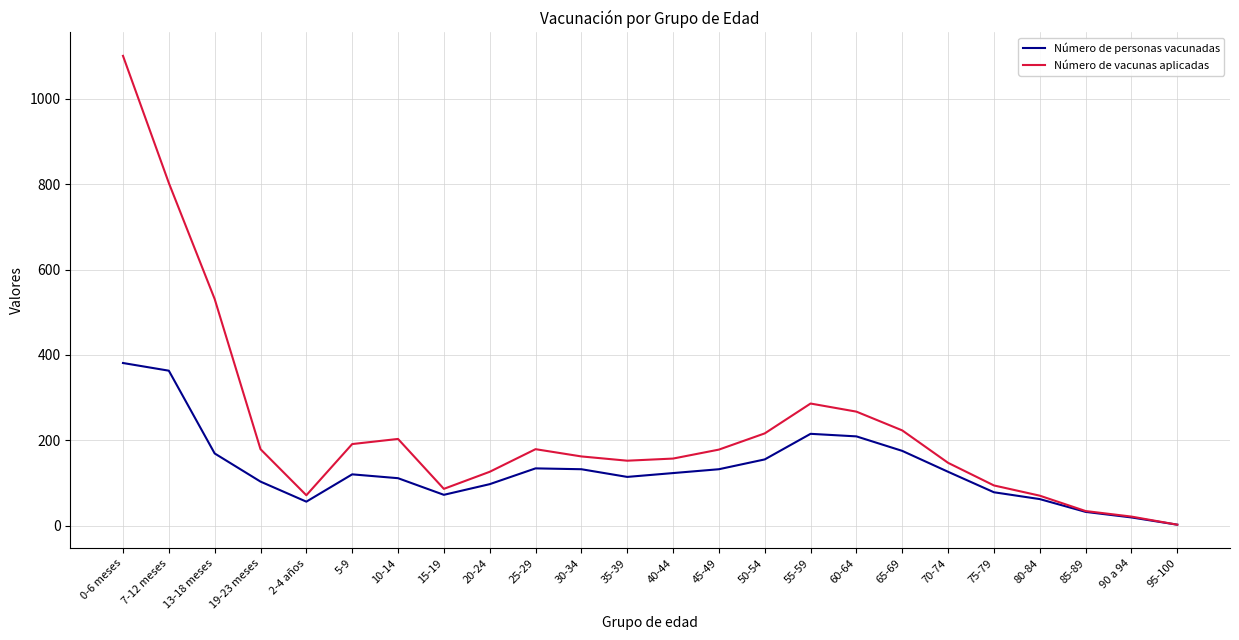

At how many categories does at least one series exceed 1056?

1